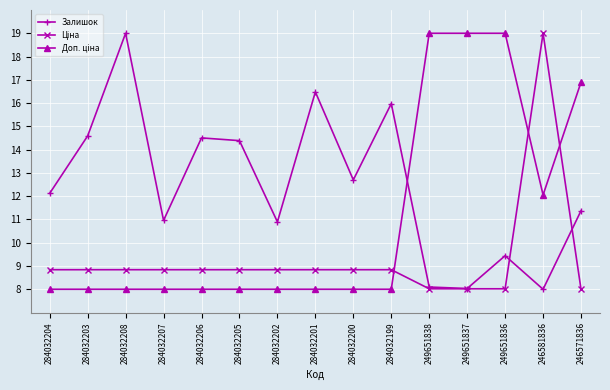

The value of Залишок at 284032205 is 20.9. True or false?

False